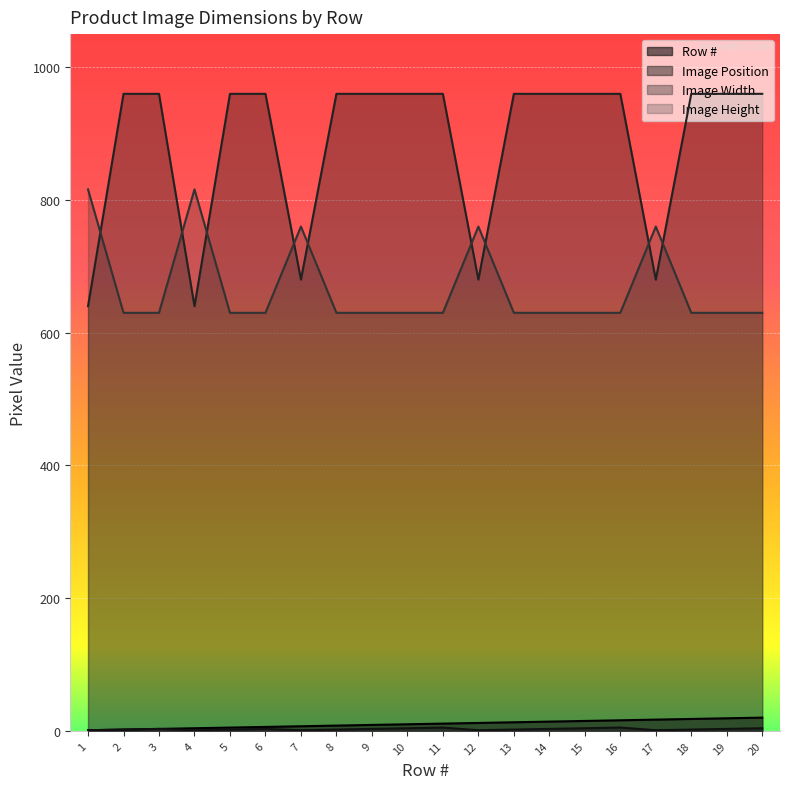

Is it true that Image Width equals 269 at 9?

False